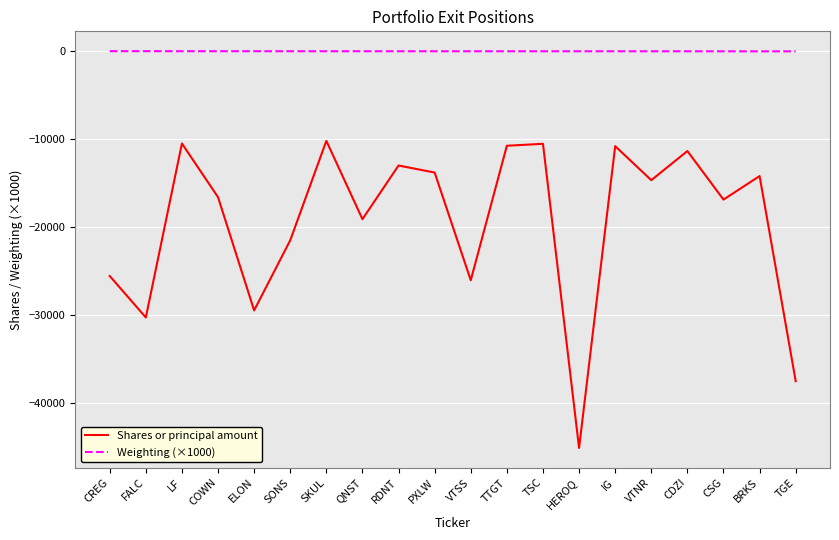

Does the chart have visible grid lines?

Yes